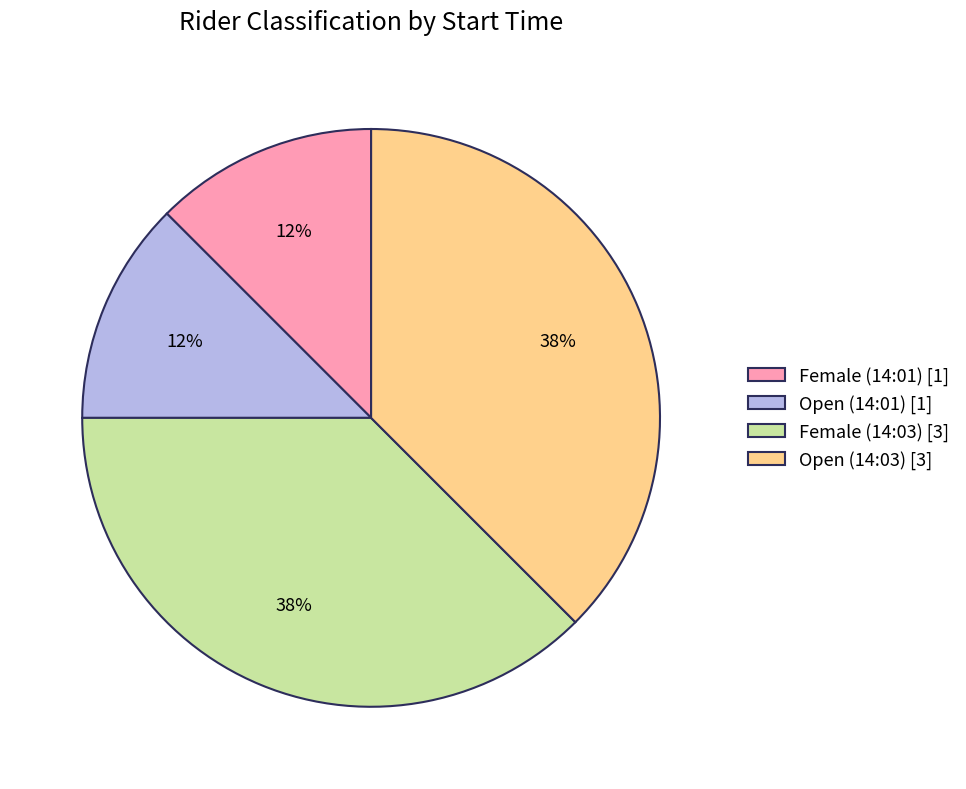

Does any single category account for the majority?

No